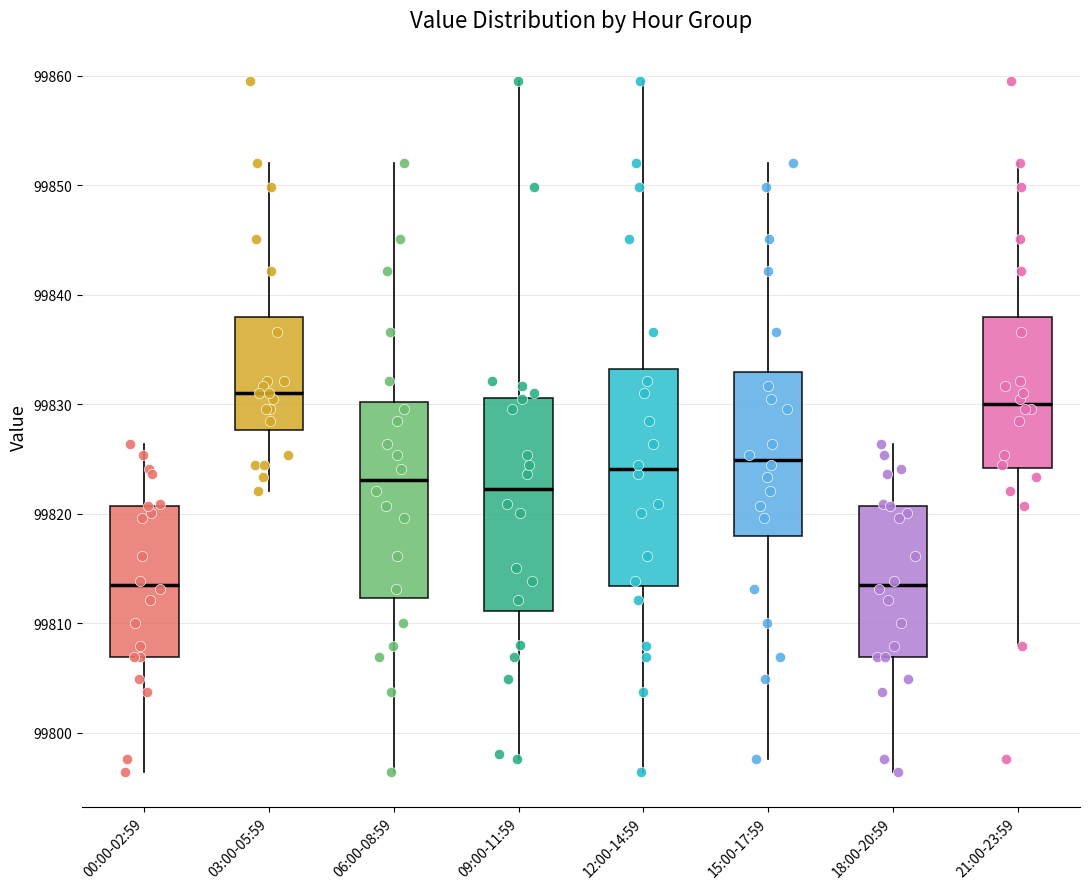

Where does the upper whisker of the box for 03:00-05:59 end on the y-axis? The values are not printed on the chart, so give them approximately, as read against the axis.

99852